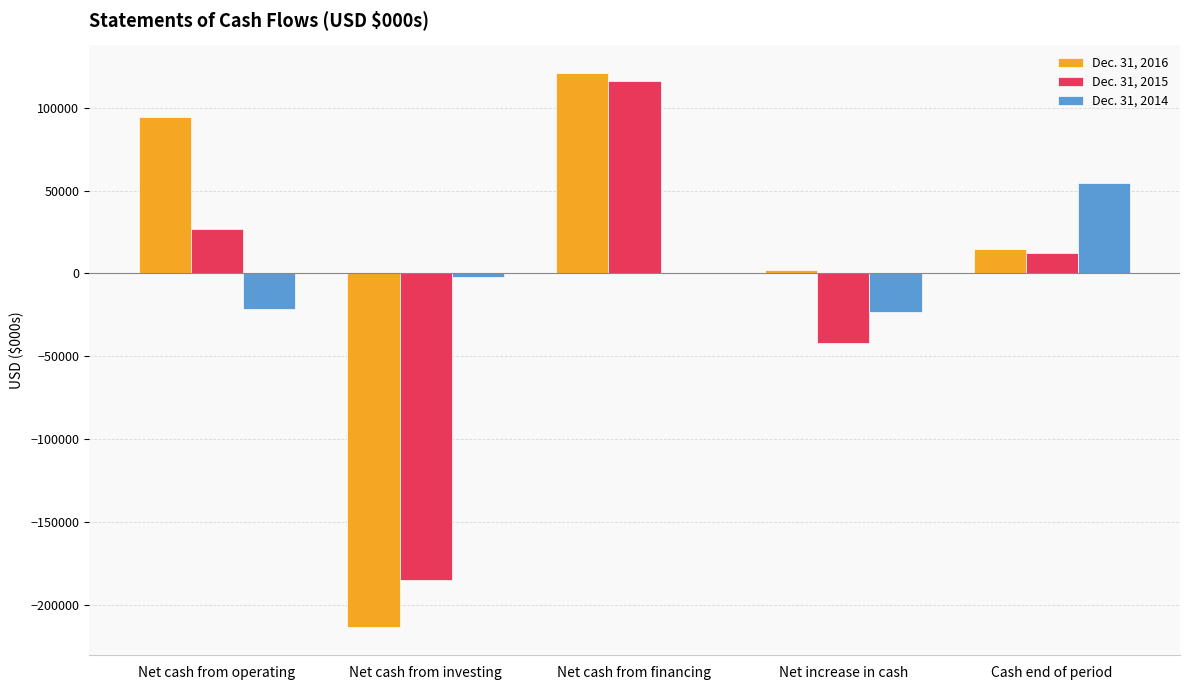

The Dec. 31, 2016 series shows 94617 at Net cash from operating. True or false?

True